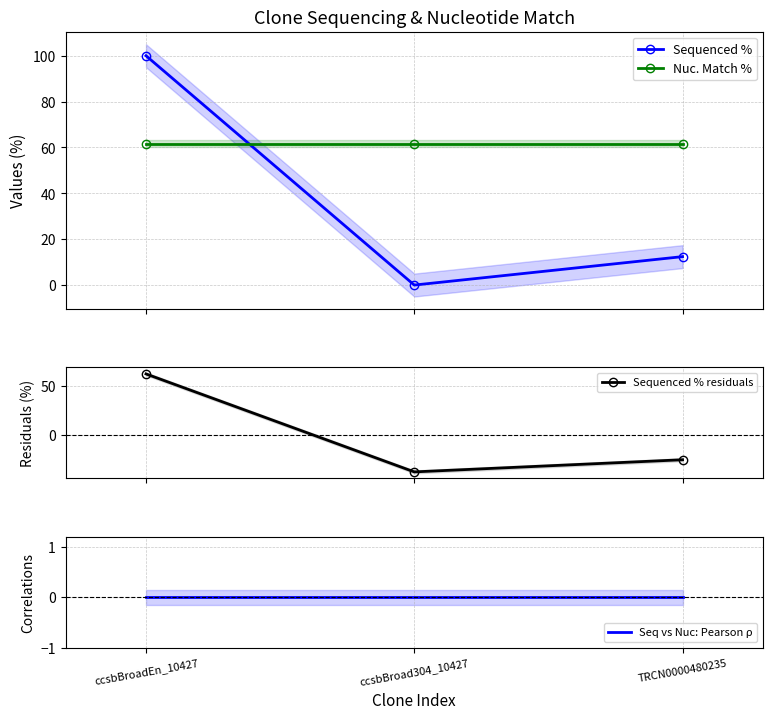

What is the total value across all series at TRCN0000480235?

48.9